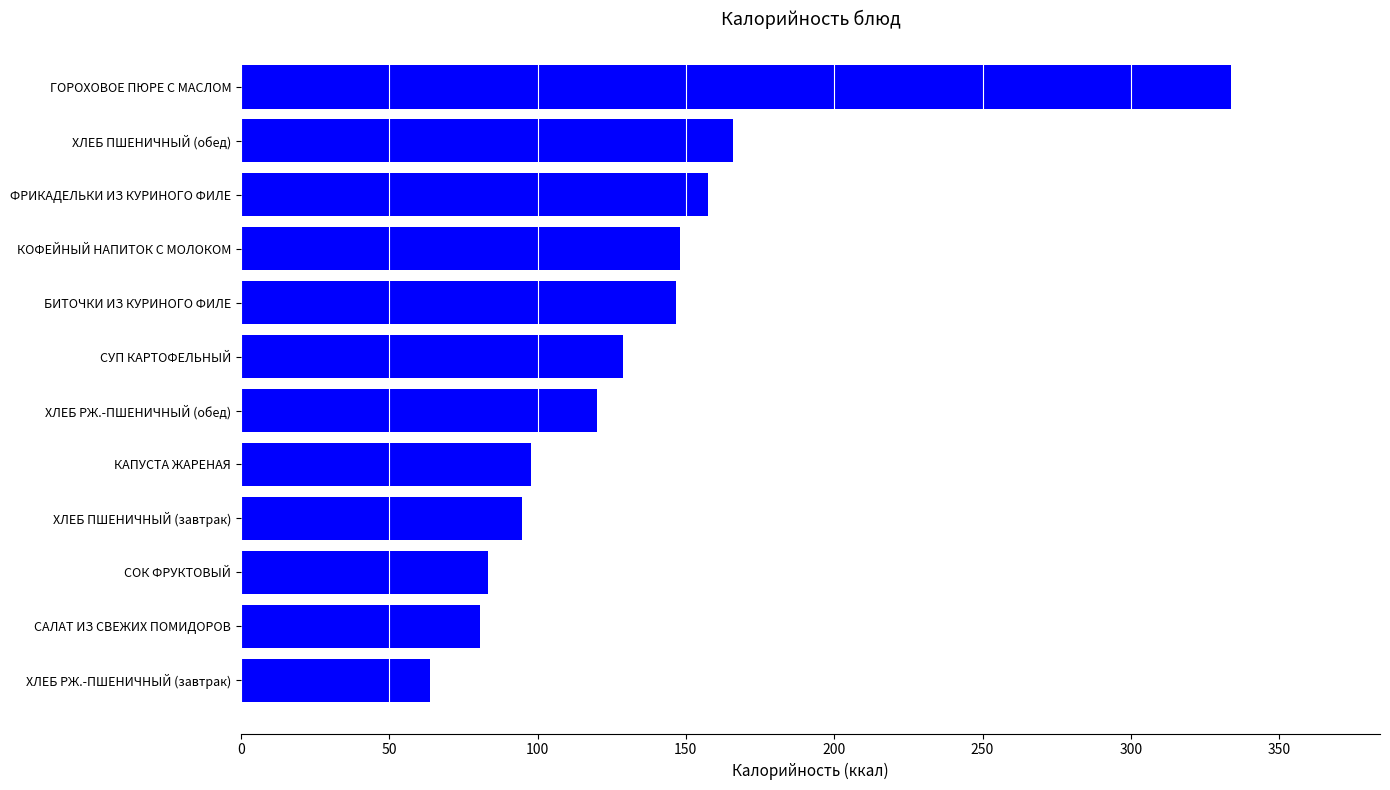

What is the change in value from КАПУСТА ЖАРЕНАЯ to ГОРОХОВОЕ ПЮРЕ С МАСЛОМ?

+236.0